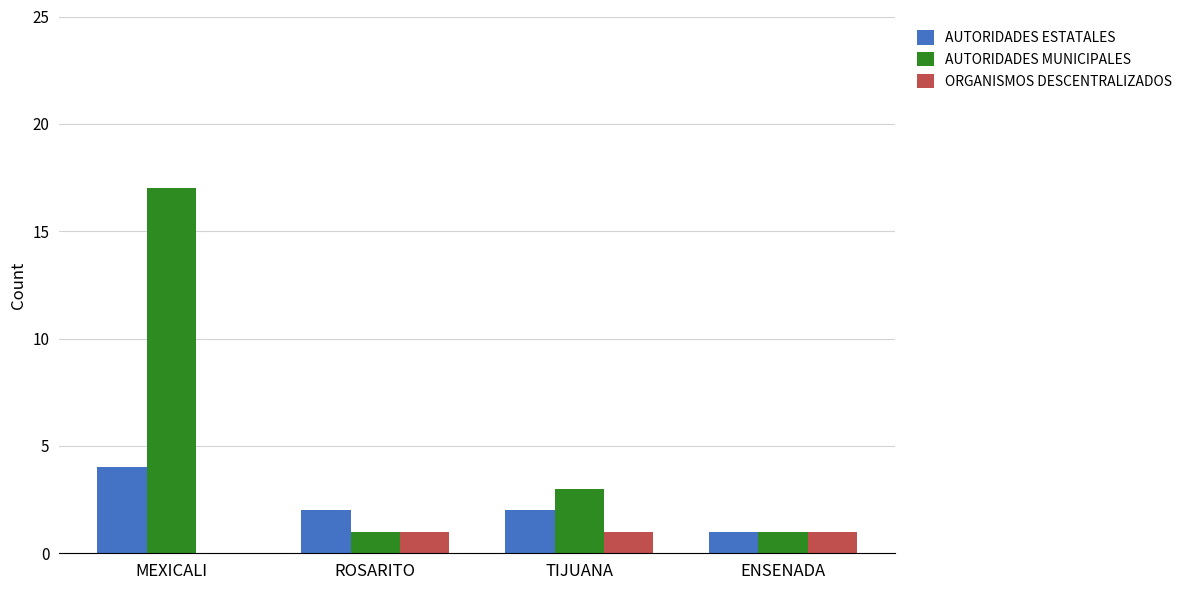

Which series has the widest spread of values?

AUTORIDADES MUNICIPALES